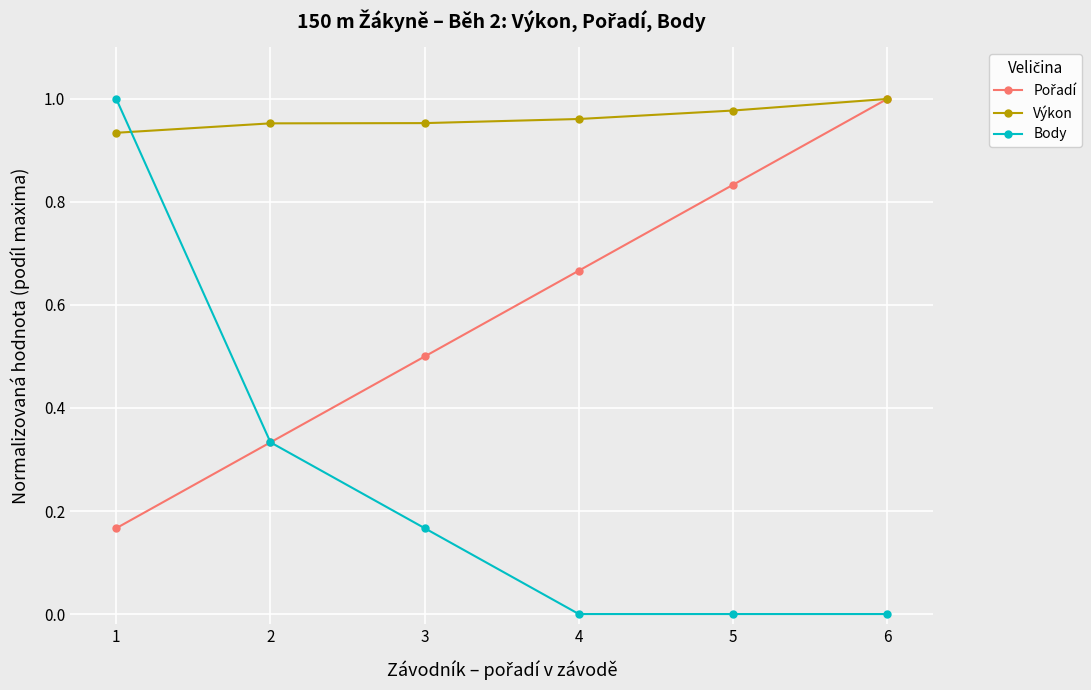

The Výkon series shows 1.4 at 4. True or false?

False